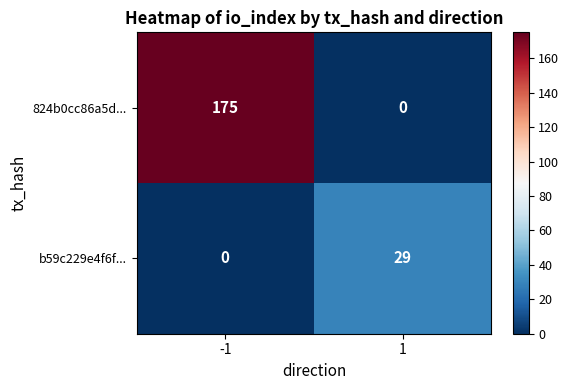

What is the total value across all series at 1?

29